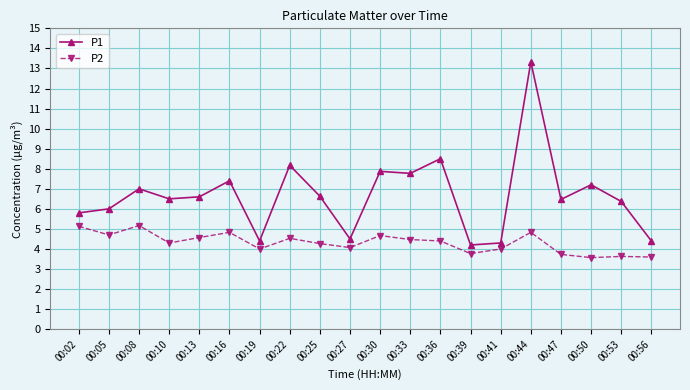

True or false: P2 and P1 intersect in this chart.

False